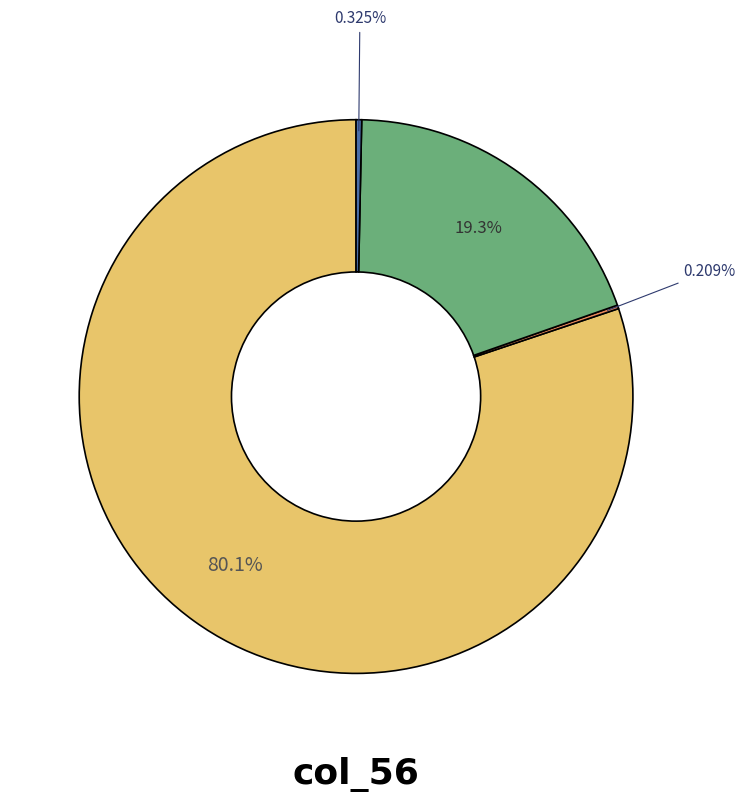

To the nearest percent, what is the average slice percentage?

25%